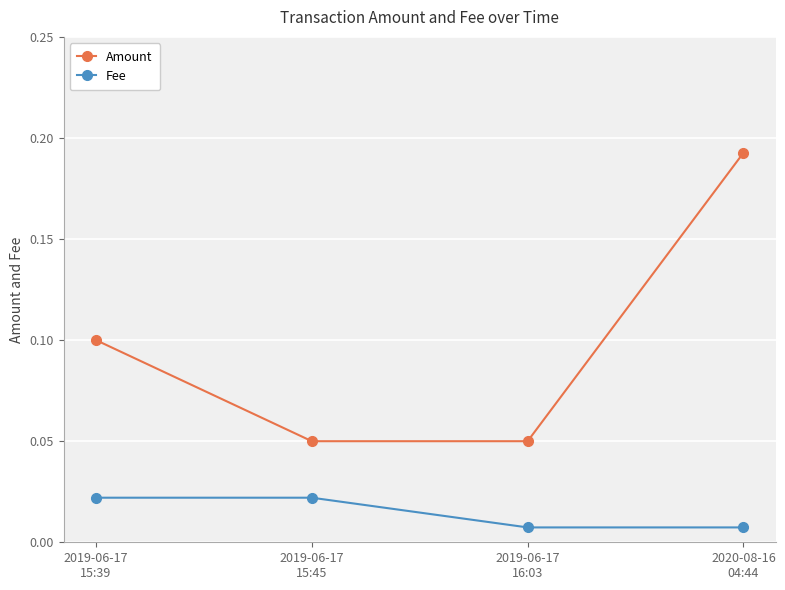

Count the number of categories in the chart.

4